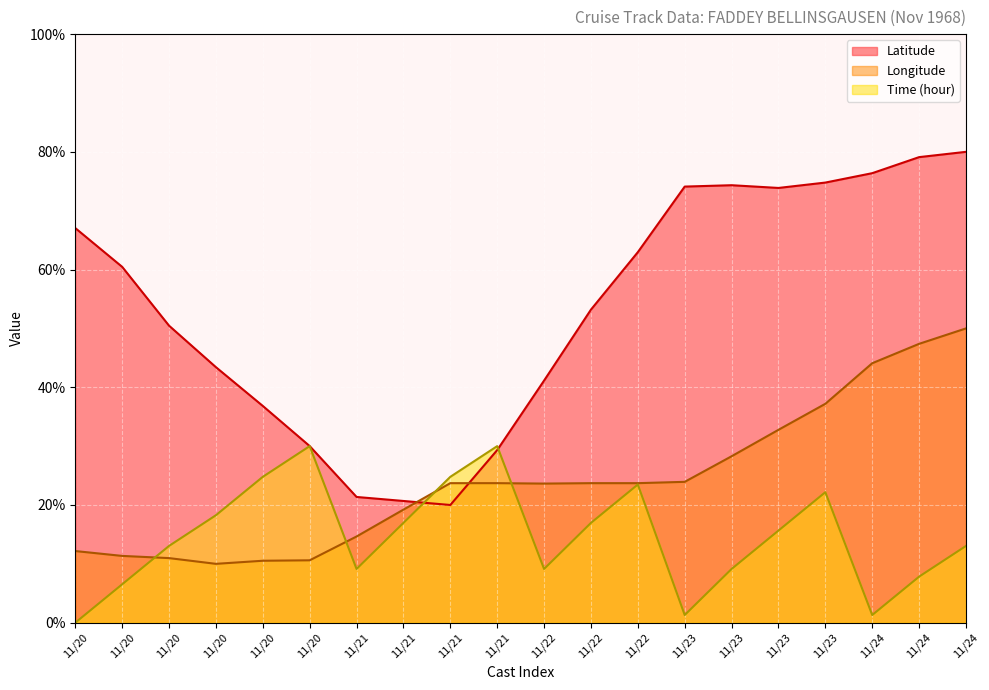

Where do Longitude and Latitude first cross each other?

11/21 and 11/21